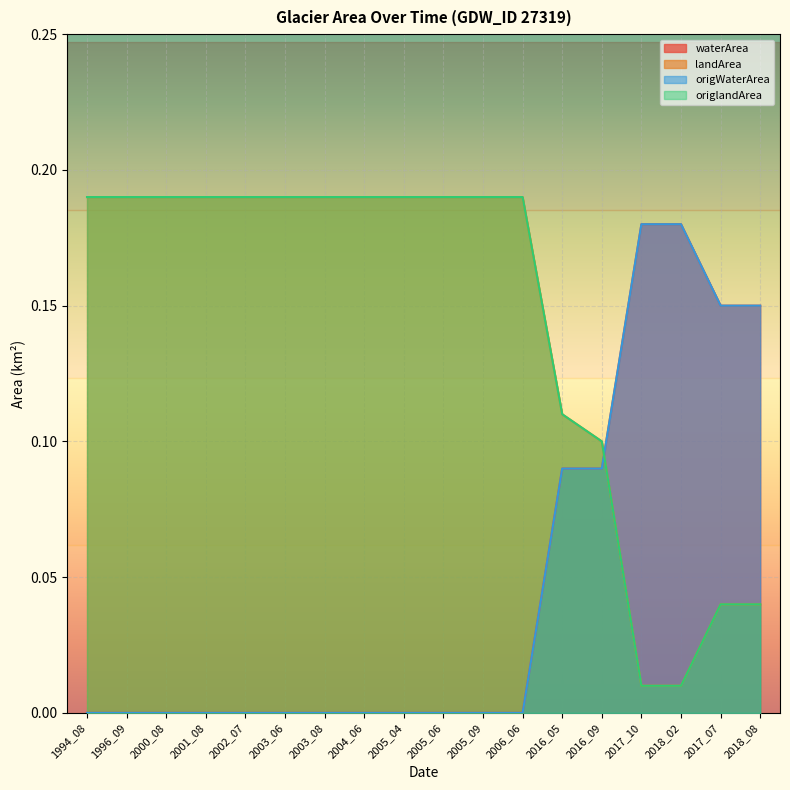

What is the value of the landArea point at the 5th from the left?

0.2